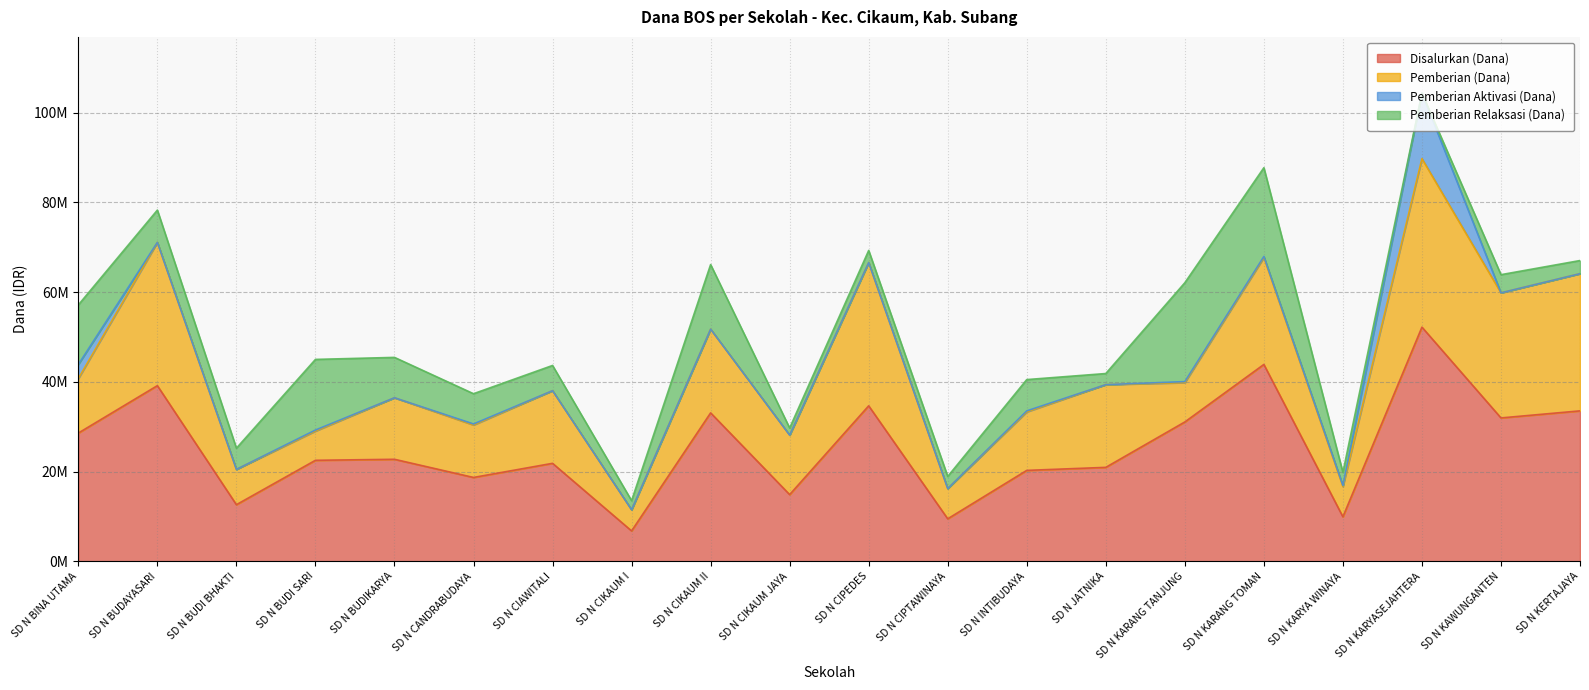

Which category has the lowest value in the Disalurkan (Dana) series?

SD N CIKAUM I